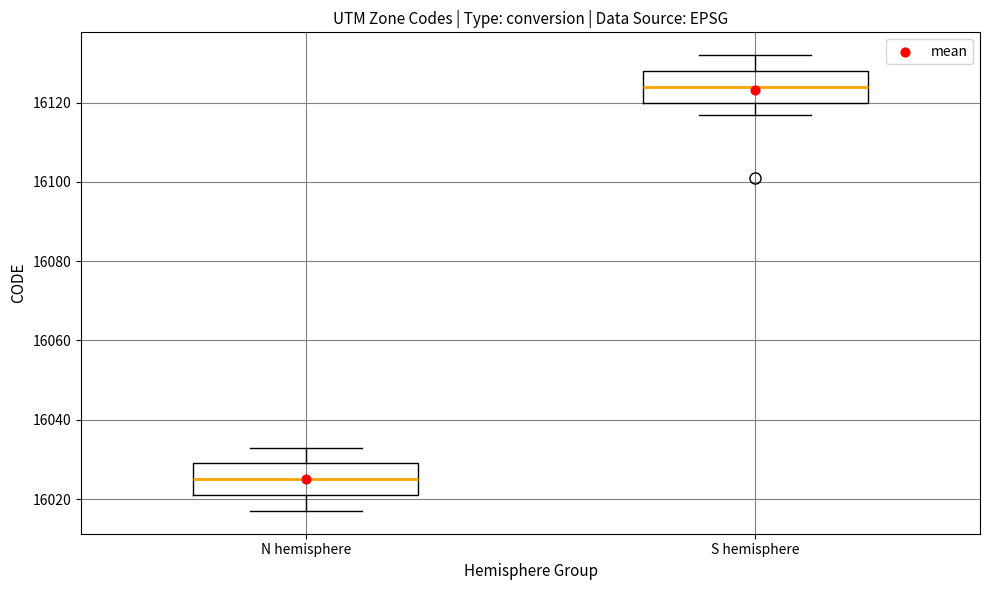

Which box's median line is the highest?

S hemisphere